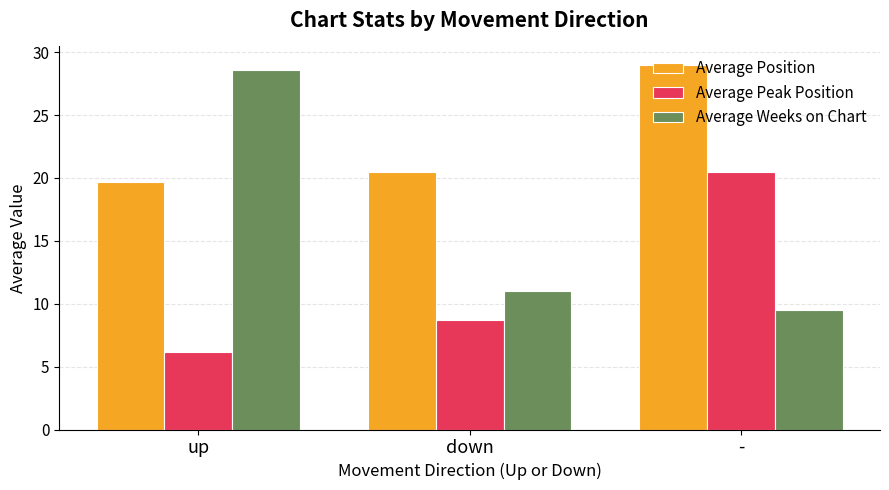

What is the label of the 2nd bar from the left?

down